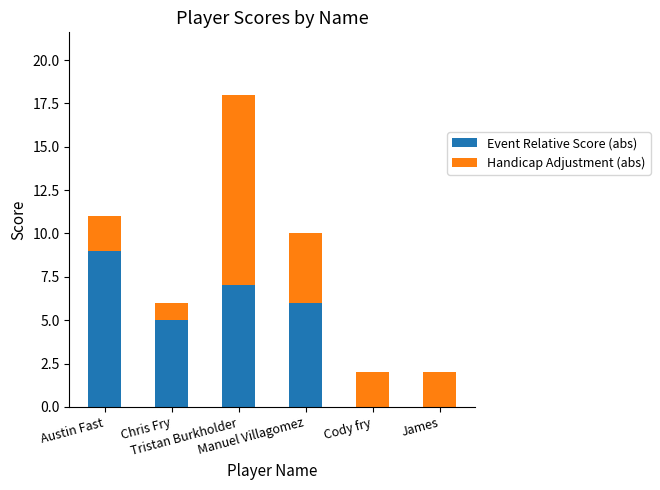

What is the total value across all series at Tristan Burkholder?

18